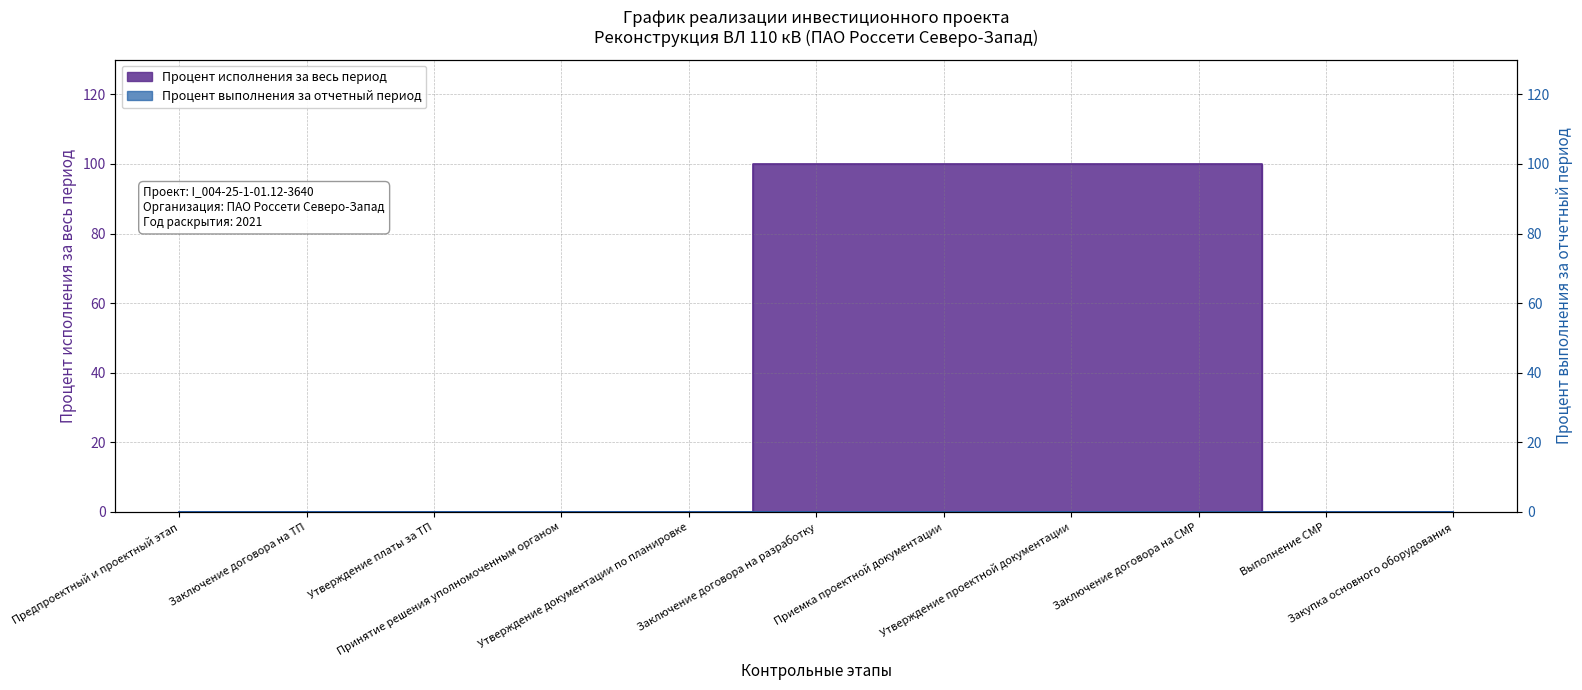

What is the maximum value shown in the chart?

100